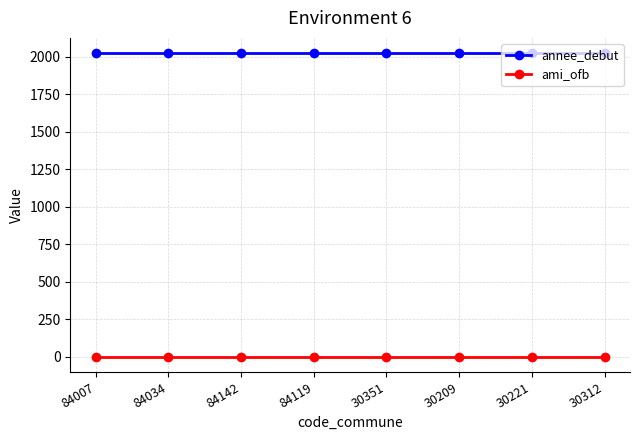

Which series has the largest total across all categories?

annee_debut